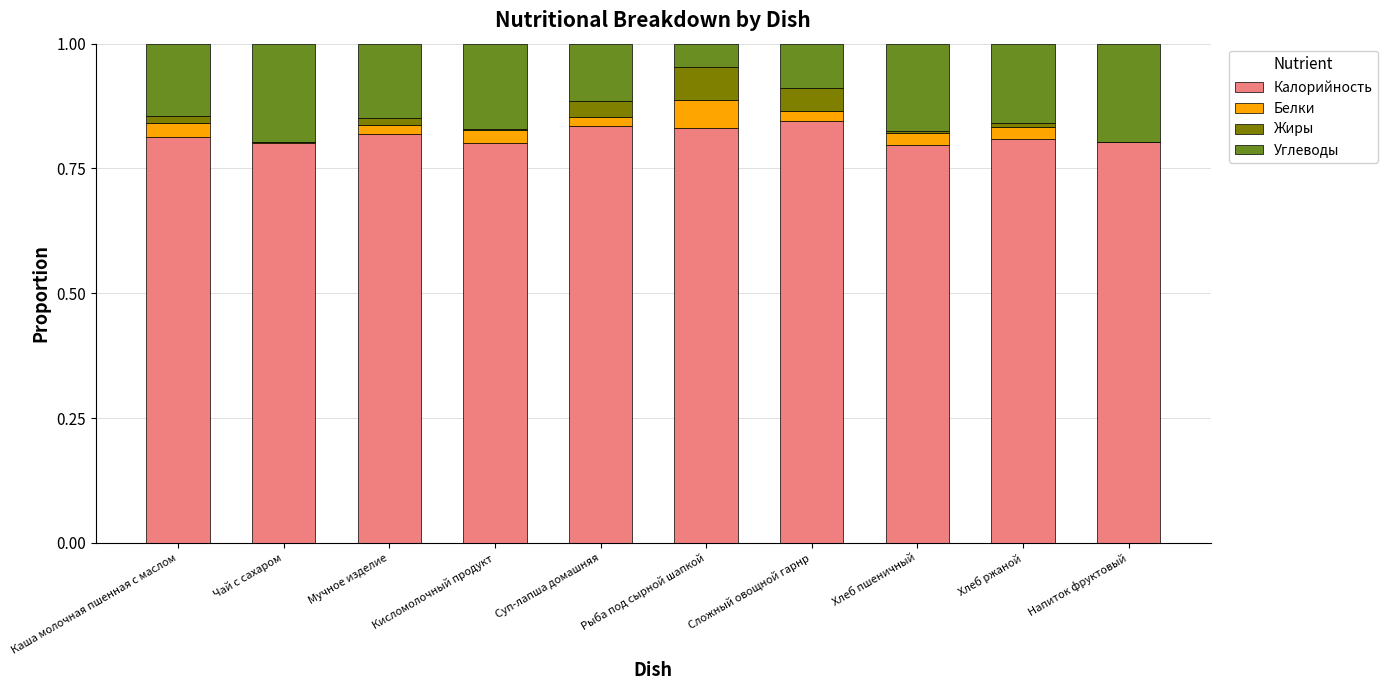

The value of Калорийность at Хлеб пшеничный is 1.0. True or false?

False